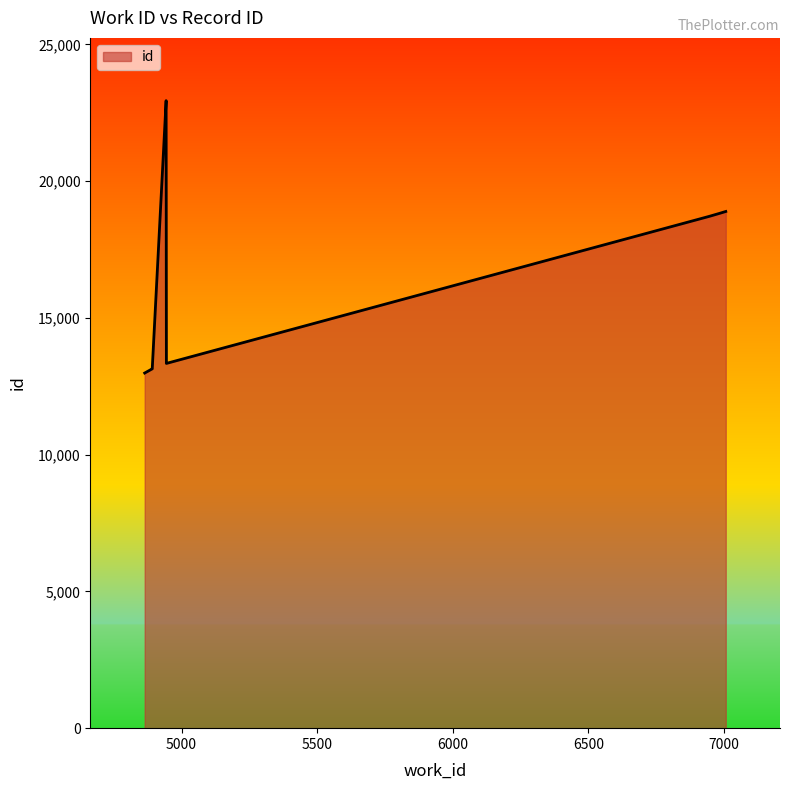

At which category does the chart reach its peak across all series?

4943